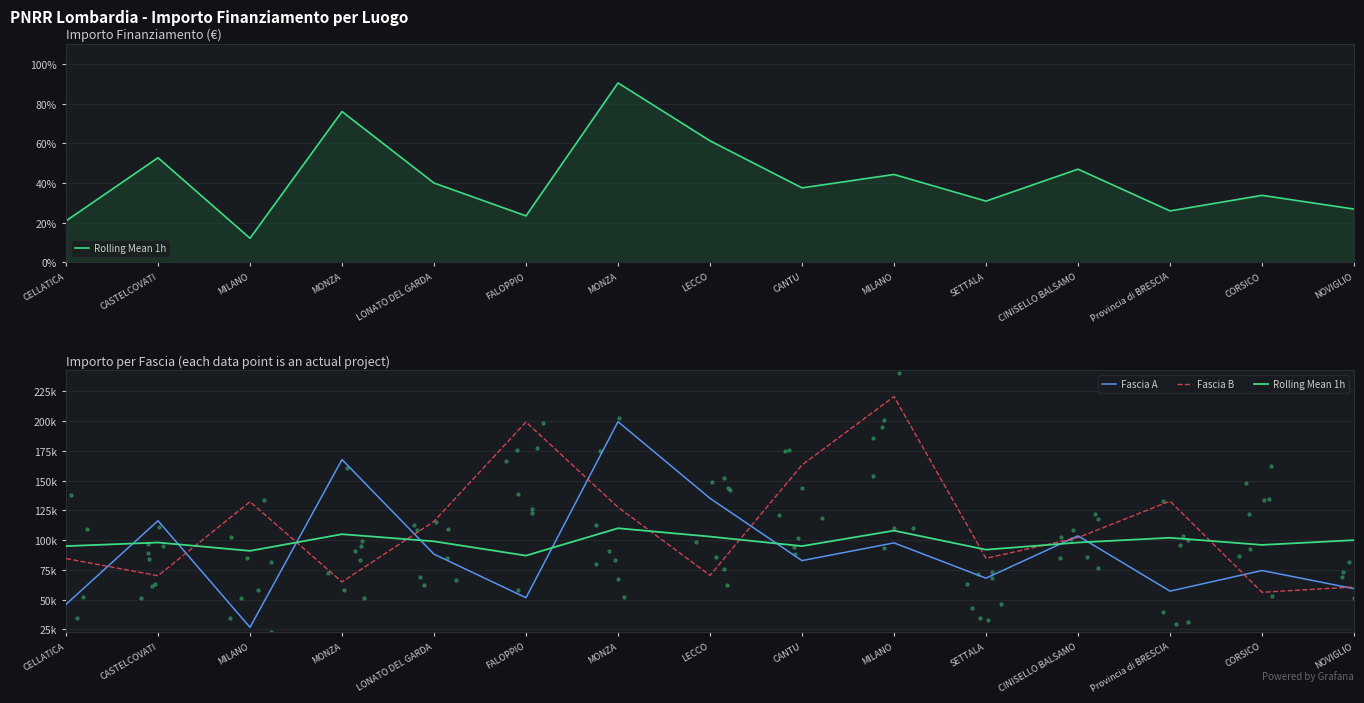

Which series contains the highest Y value?

Fascia B